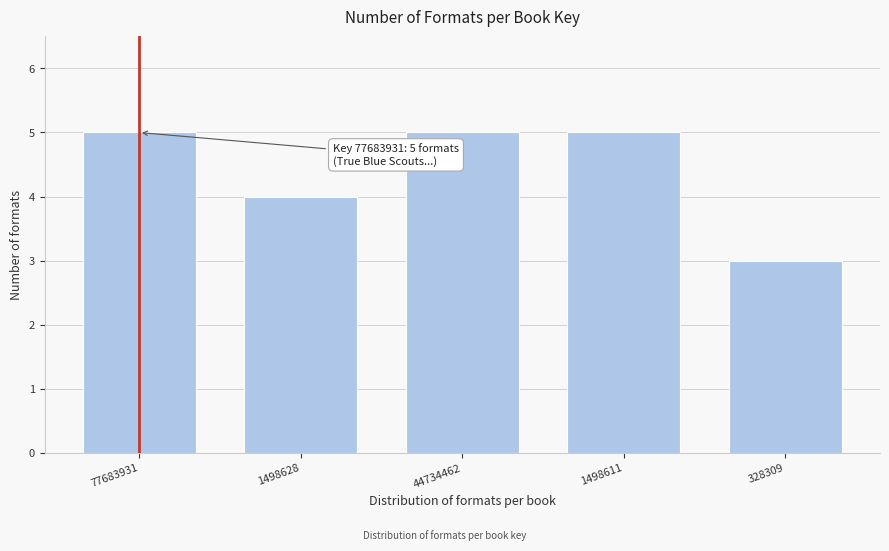

Reading right to left, transcribe all the data shown in this chart.

3	5	5	4	5